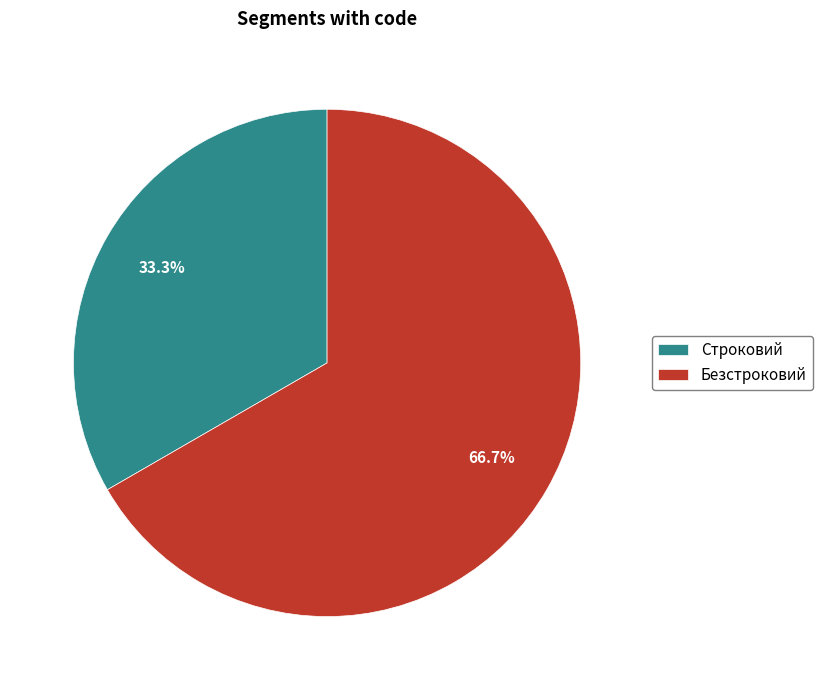

What is the largest slice in the pie chart?

Безстроковий